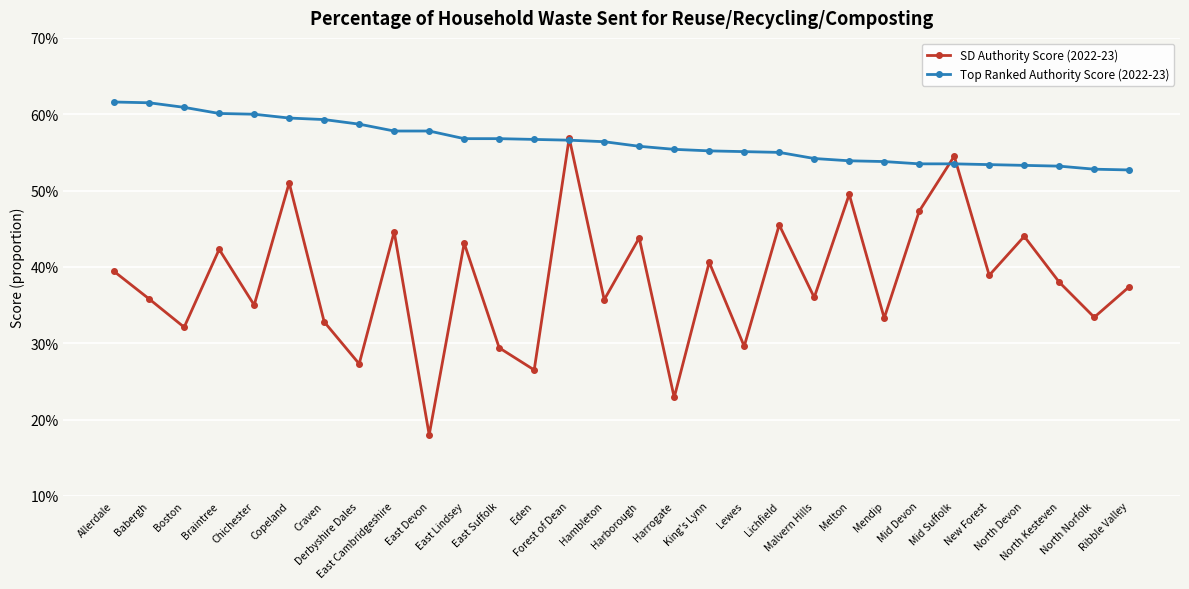

How many times do Top Ranked Authority Score (2022-23) and SD Authority Score (2022-23) cross each other?

4